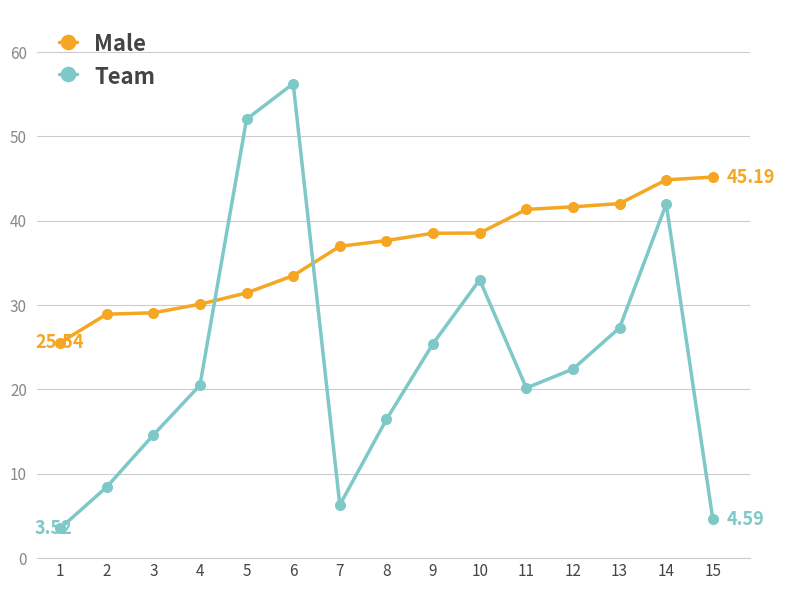

Does the chart display data point markers on the line(s)?

Yes